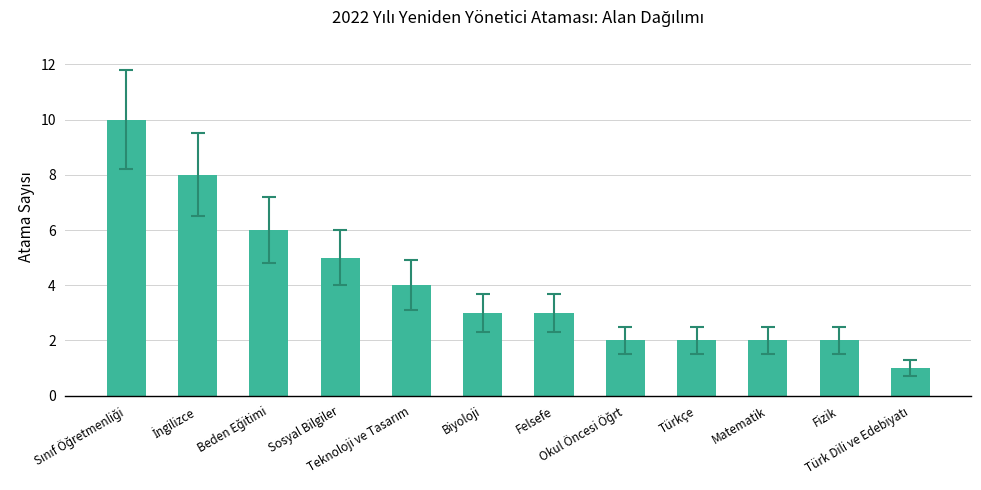

What is the difference between the maximum and minimum values?

9